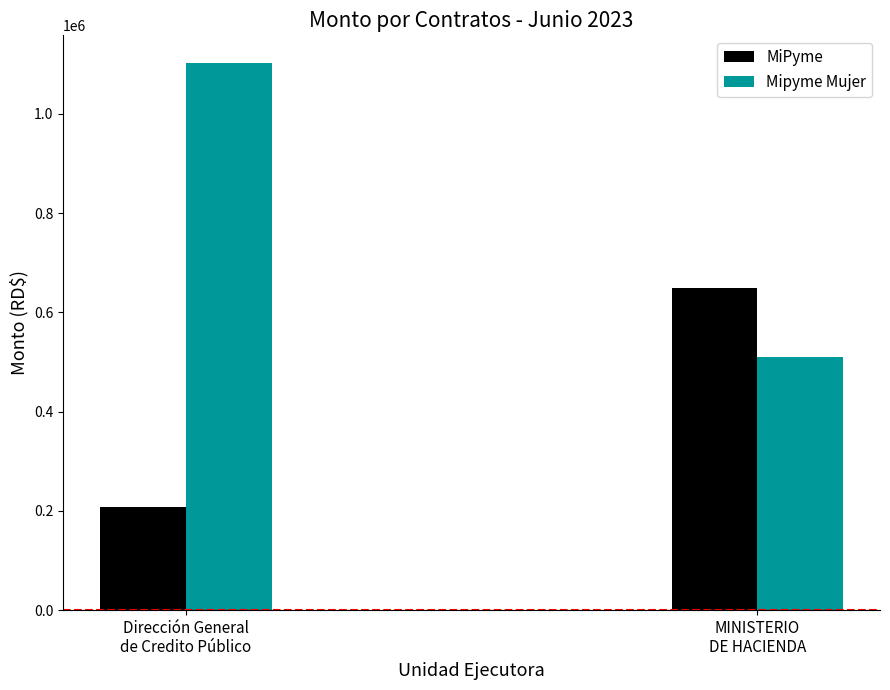

What are all the series names shown in the legend?

MiPyme, Mipyme Mujer